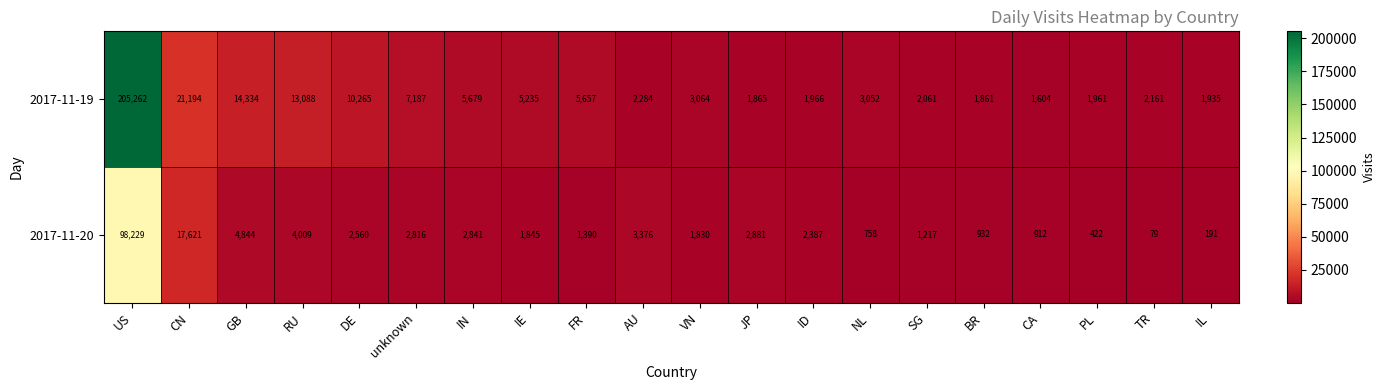

The 2017-11-20 series shows 4009 at RU. True or false?

True